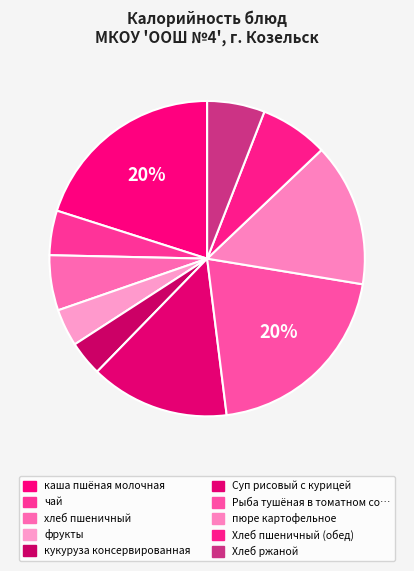

To the nearest percent, what is the difference between the largest and smallest slice percentages?

17%